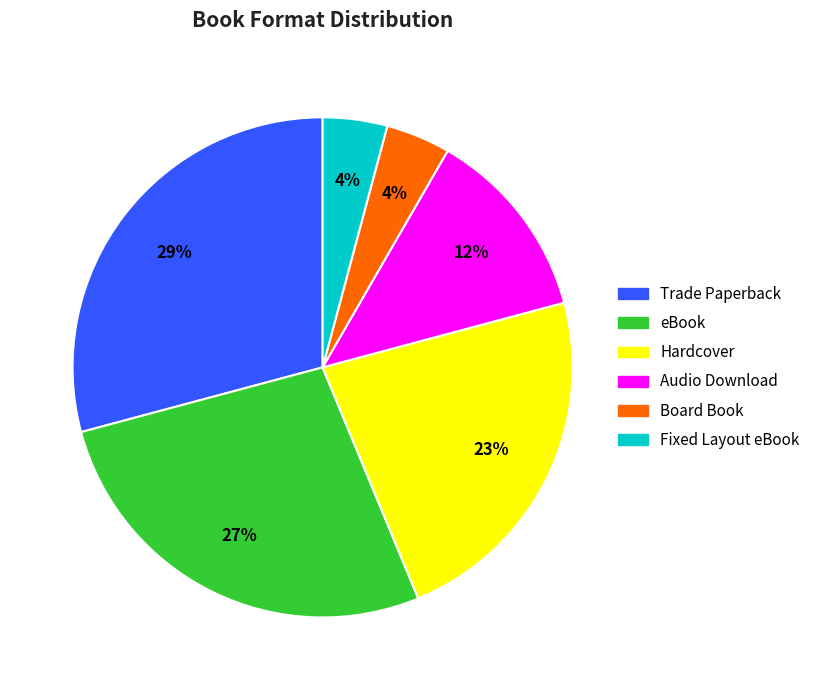

Is Fixed Layout eBook the majority of the pie?

No